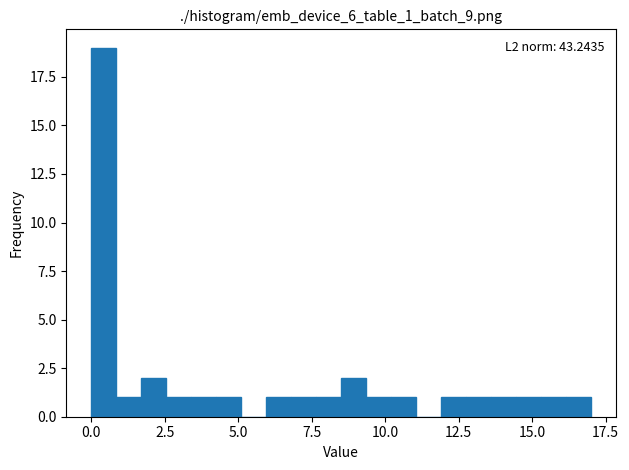

Around what value on the x-axis is the tallest bar? Give the approximate position of its centre, as read against the axis.

0.5